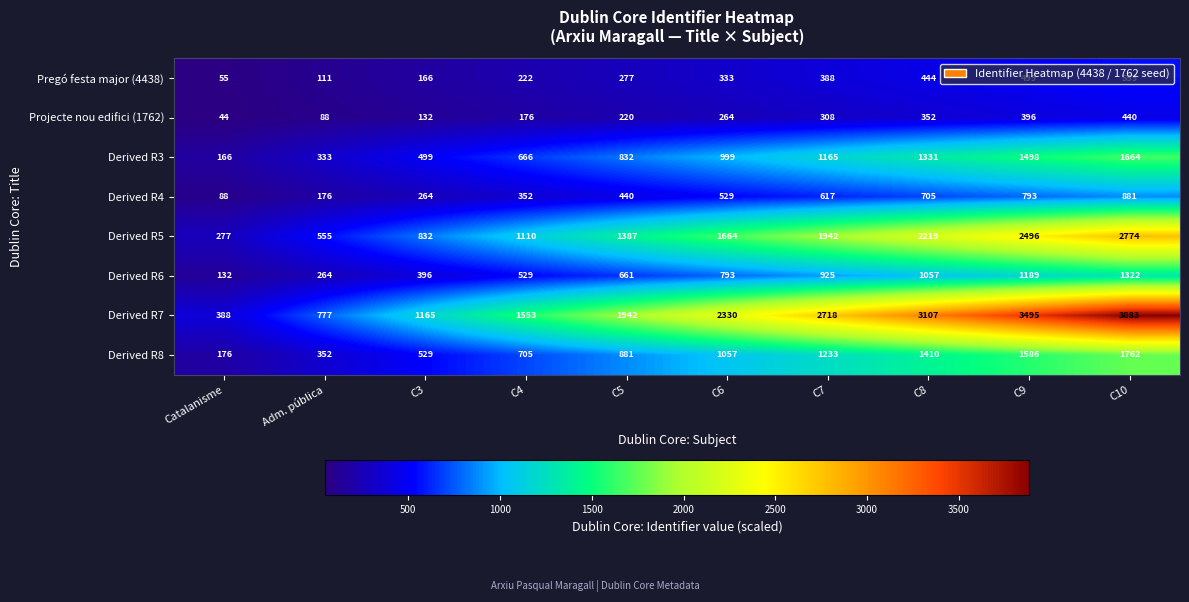

At which label is Derived R7 closest to 2135?

C5